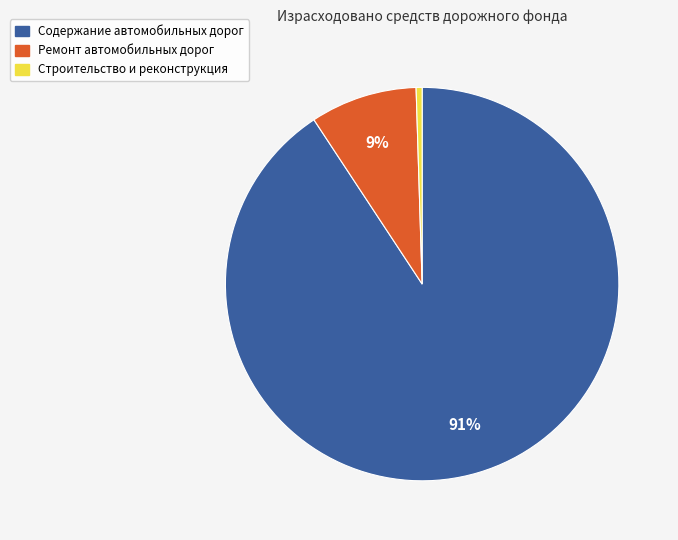

The Содержание автомобильных дорог slice represents 91% of the pie. True or false?

True